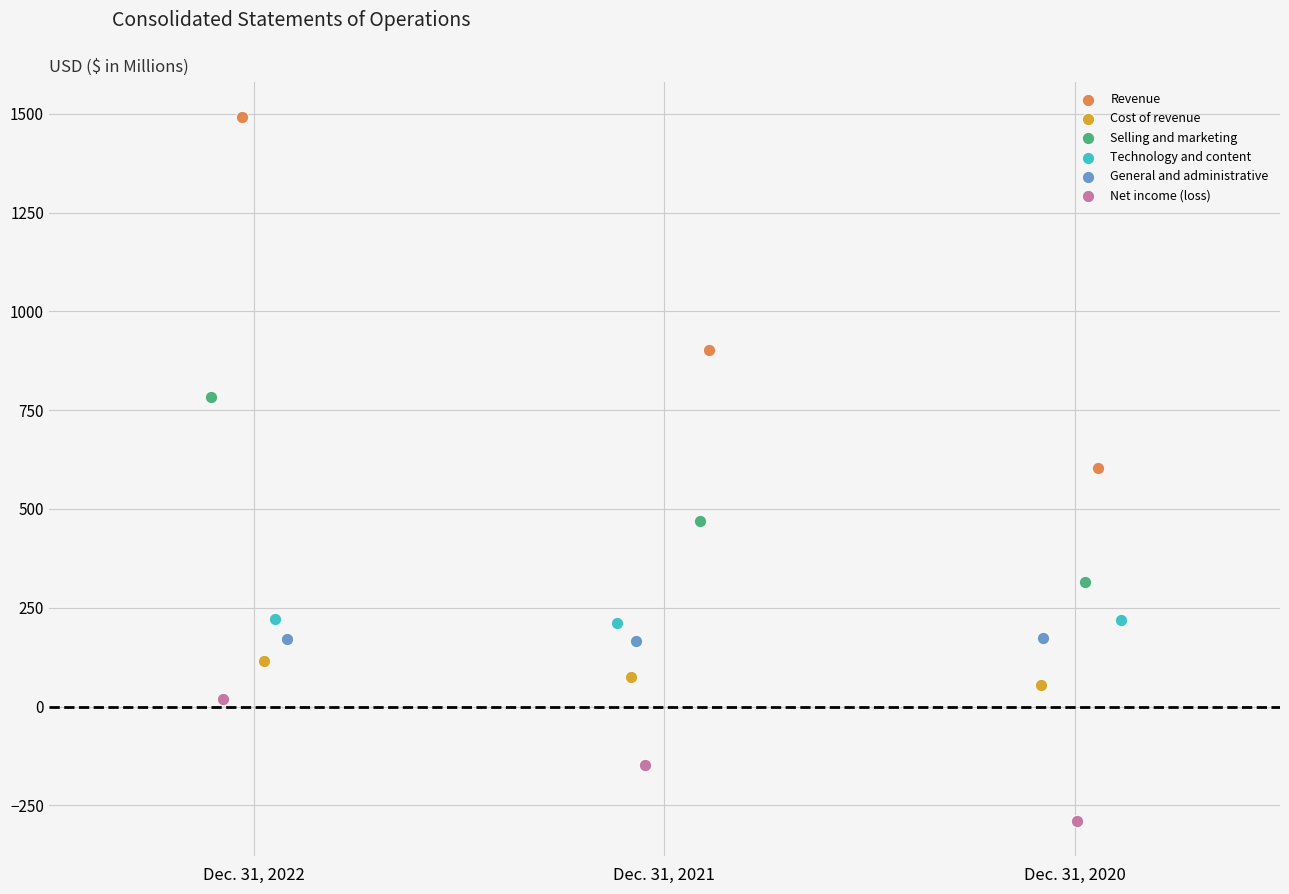

What are all the series names shown in the legend?

Revenue, Cost of revenue, Selling and marketing, Technology and content, General and administrative, Net income (loss)